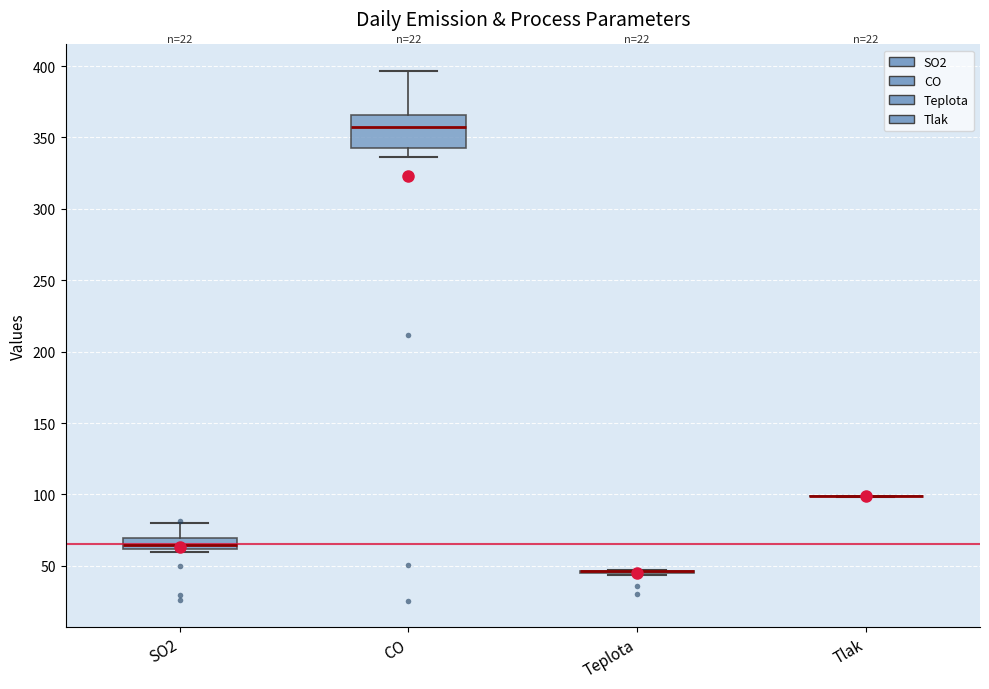

Which box is the tallest, from its lower edge to its upper edge?

CO